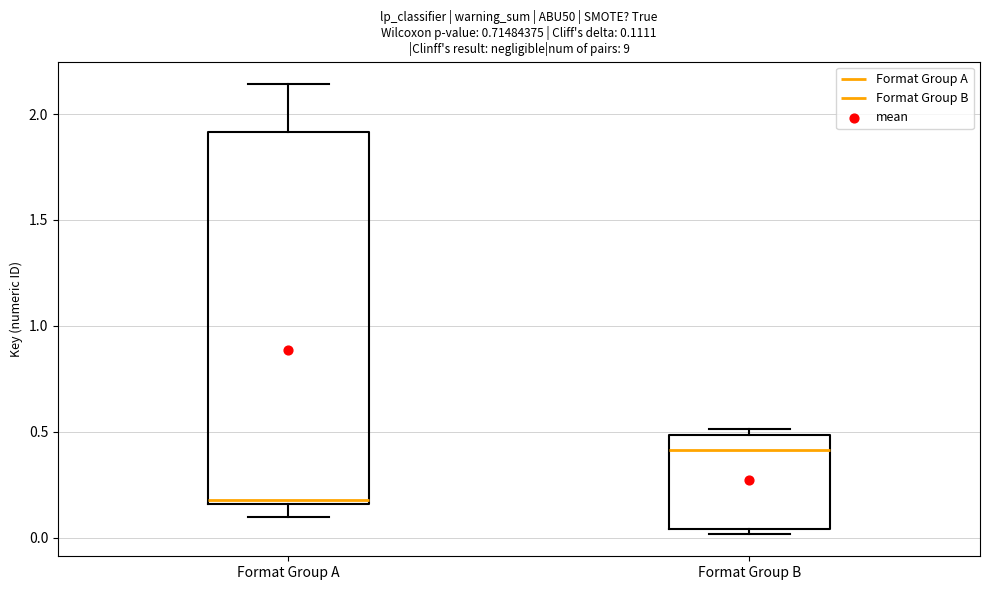

Which box is the tallest, from its lower edge to its upper edge?

Format Group A